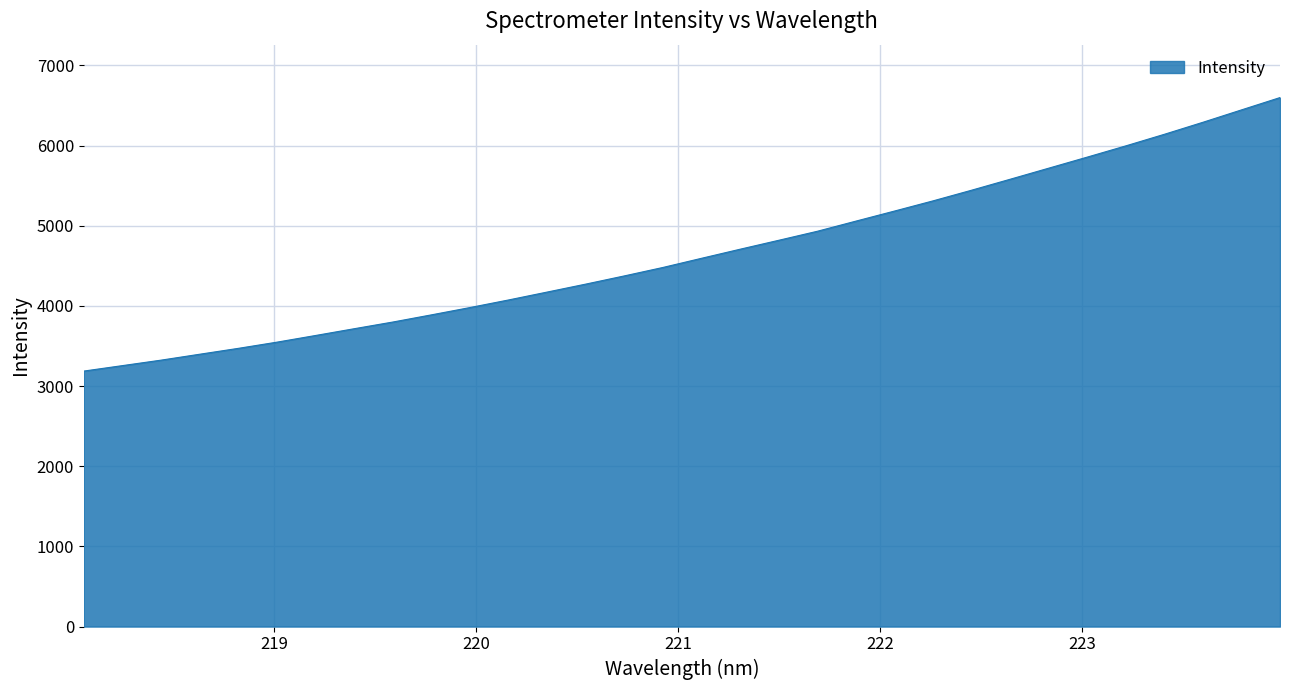

What is the maximum value shown in the chart?

6599.1